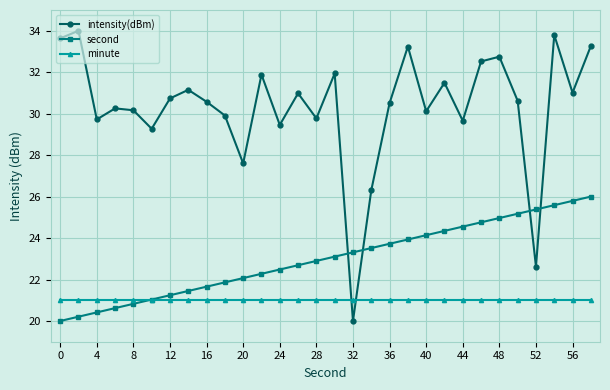

Rank the series by their maximum value, from lowest to highest.

minute, second, intensity(dBm)